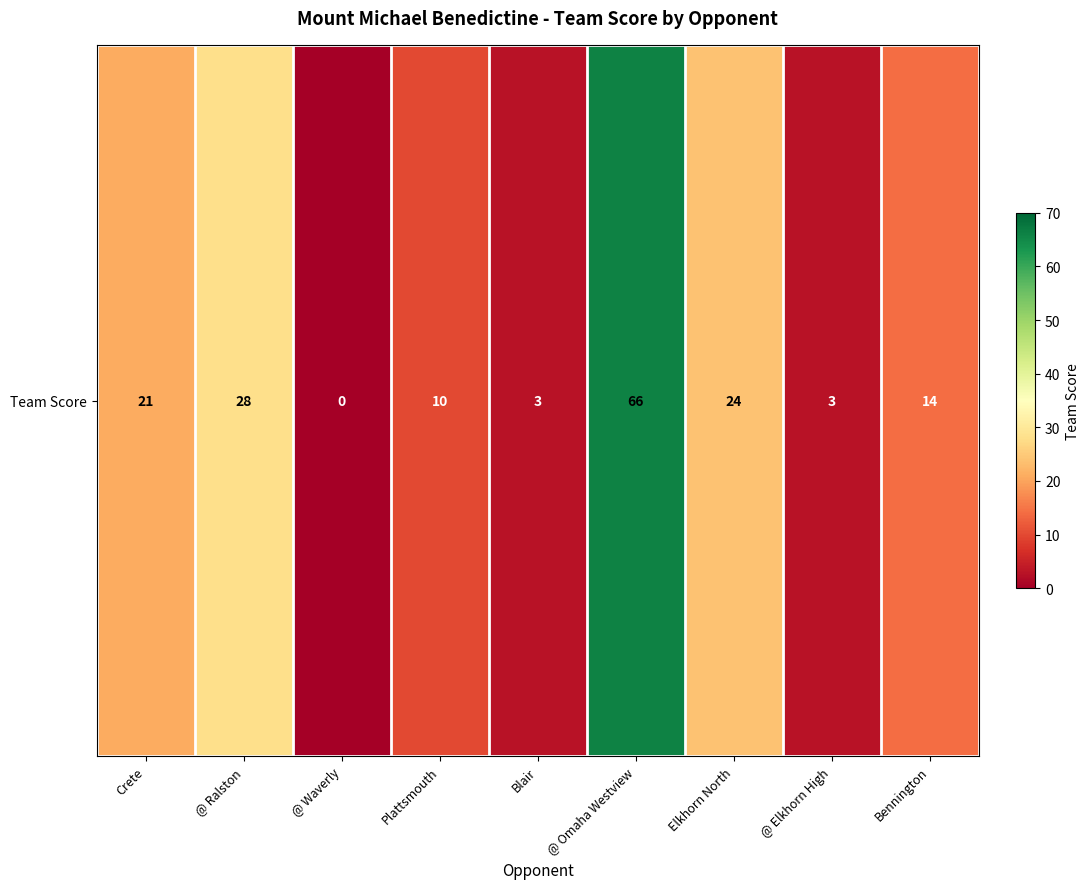

Reading right to left, list all the values displayed in this chart.

Bennington=14	@ Elkhorn High=3	Elkhorn North=24	@ Omaha Westview=66	Blair=3	Plattsmouth=10	@ Waverly=0	@ Ralston=28	Crete=21